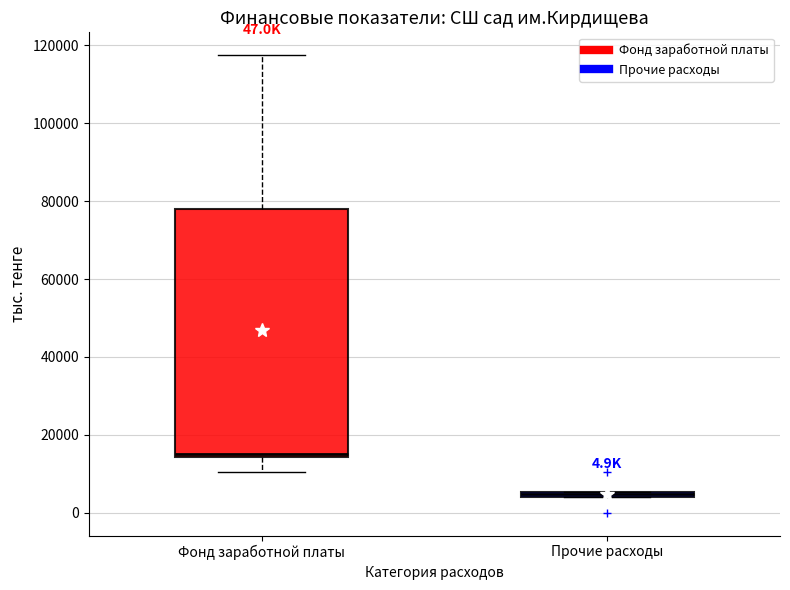

Comparing the boxes themselves (not the whiskers), which one is the tallest?

Фонд заработной платы